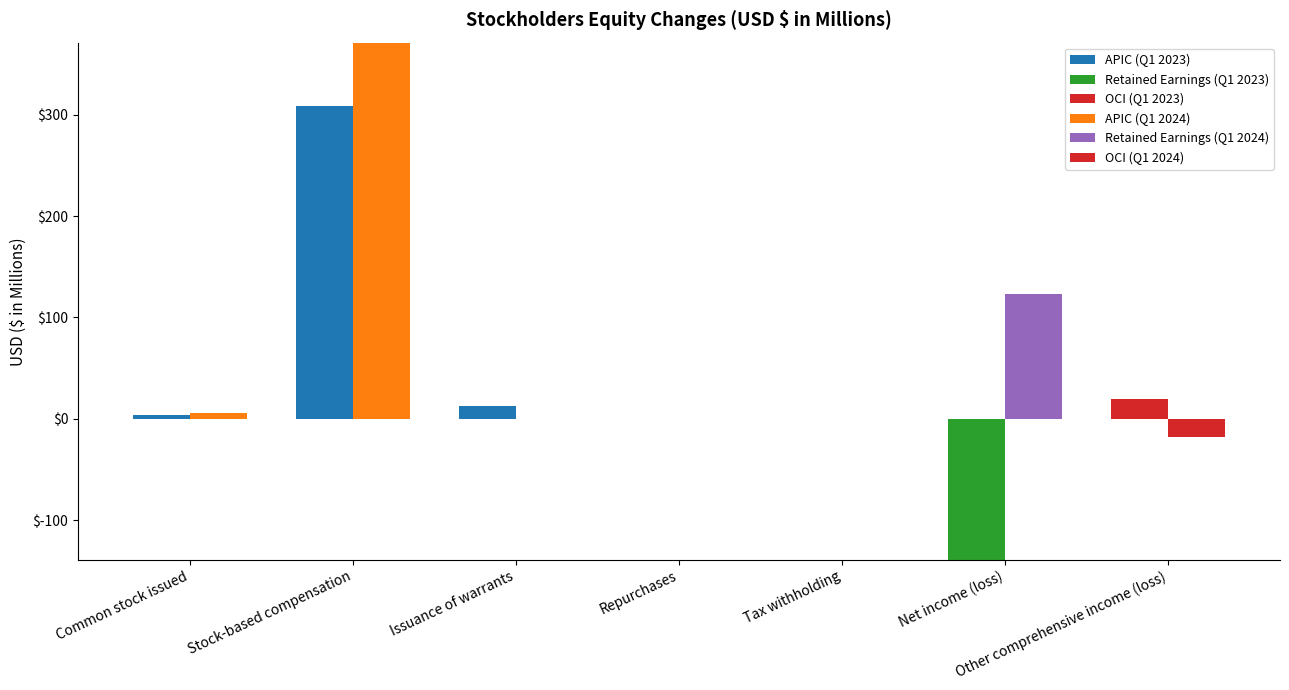

Is the value of APIC (Q1 2024) at Other comprehensive income (loss) greater than the value of Retained Earnings (Q1 2023) at Repurchases?

No